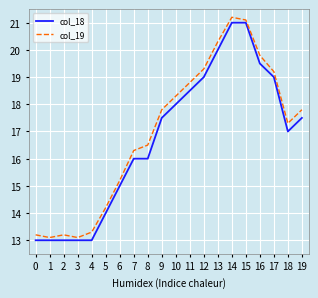

What is the difference between the maximum and minimum values in the col_19 series?

8.1